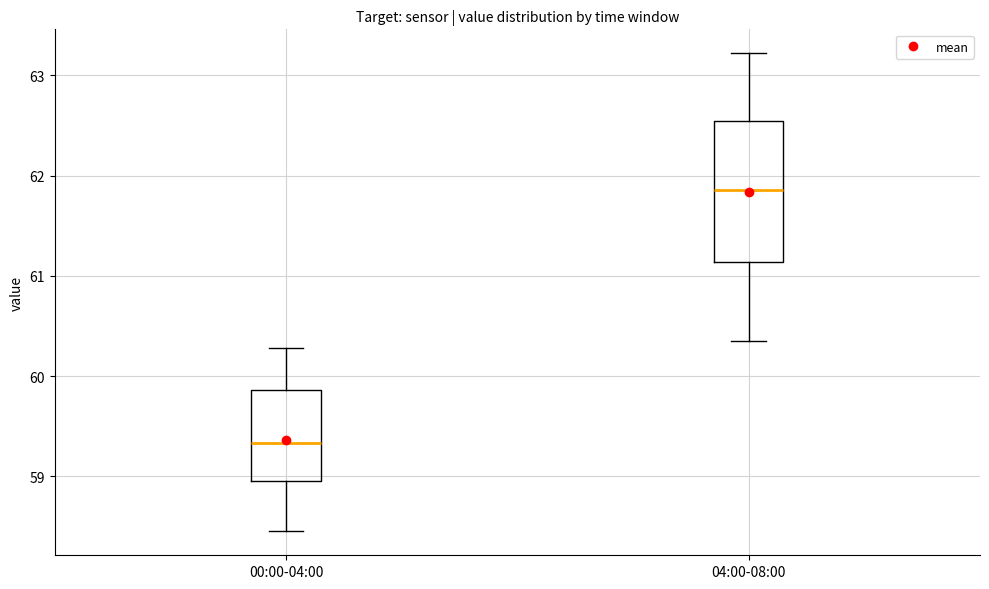

Which box is the tallest, from its lower edge to its upper edge?

04:00-08:00